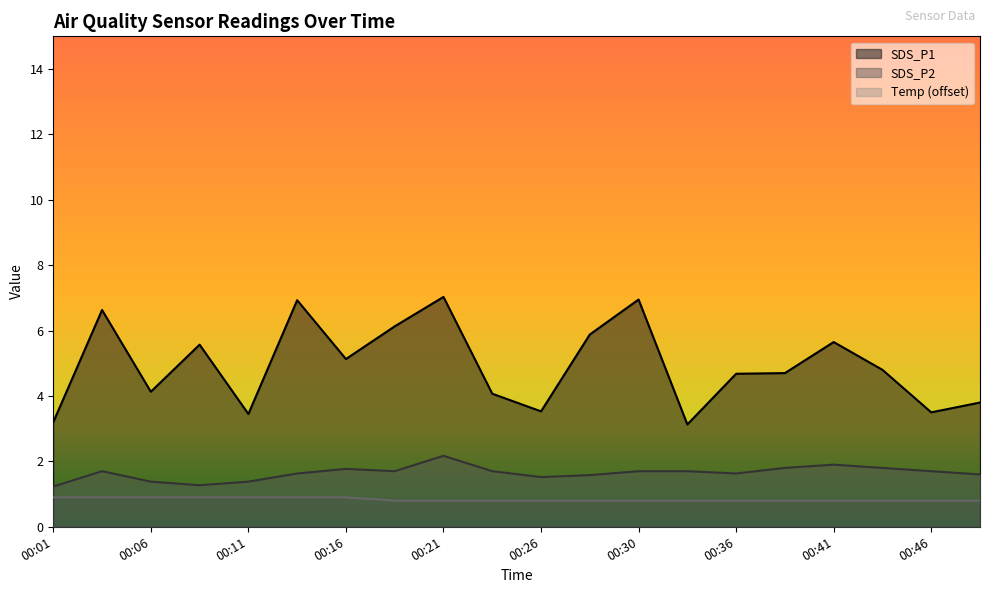

At which label does SDS_P1 first exceed 4?

00:04